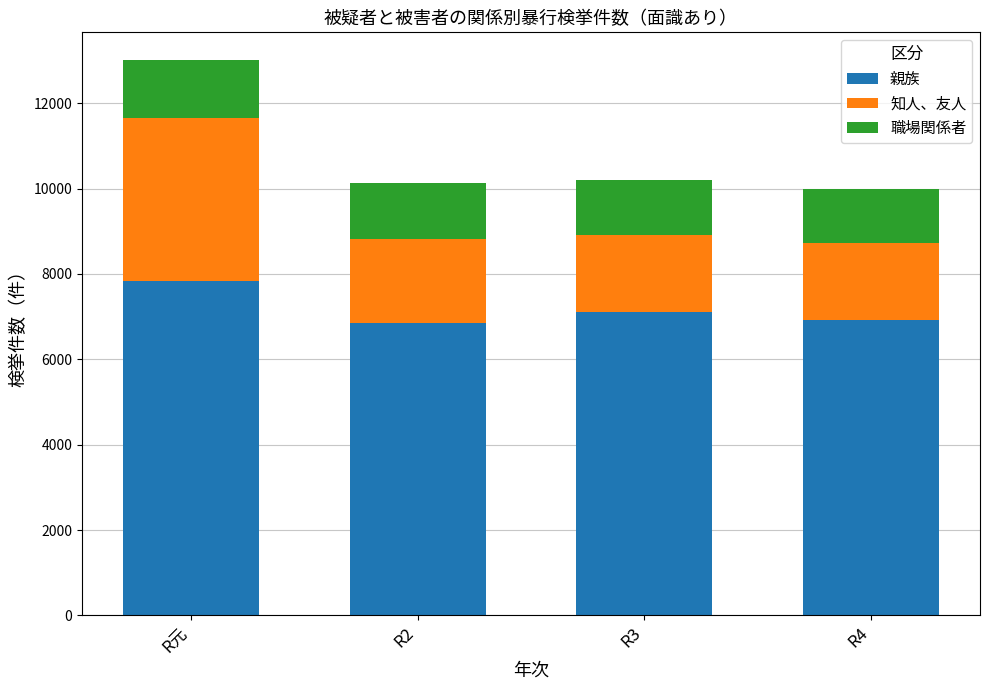

The value of 親族 at R4 is 6914. True or false?

True